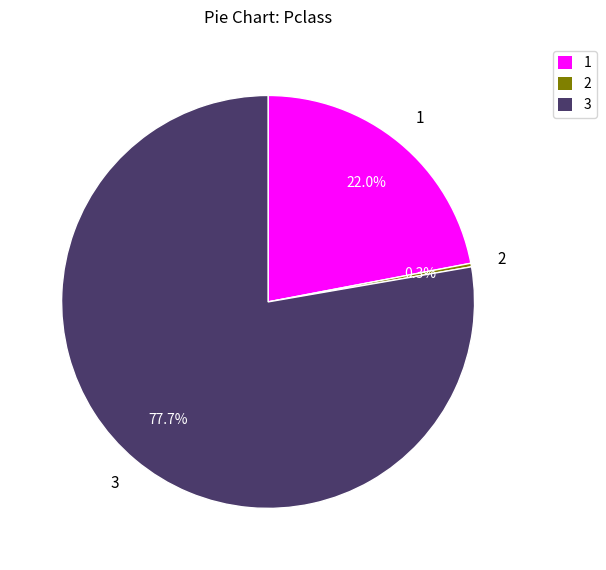

To the nearest percent, what is the difference between the 2 and 3 slice percentages?

77%